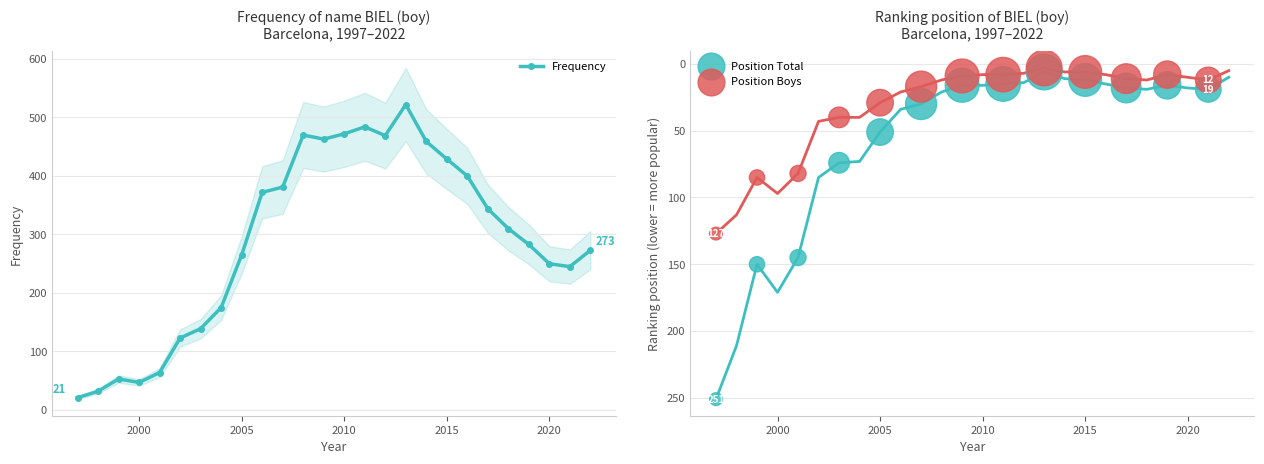

What is the maximum value for Frequency?

522